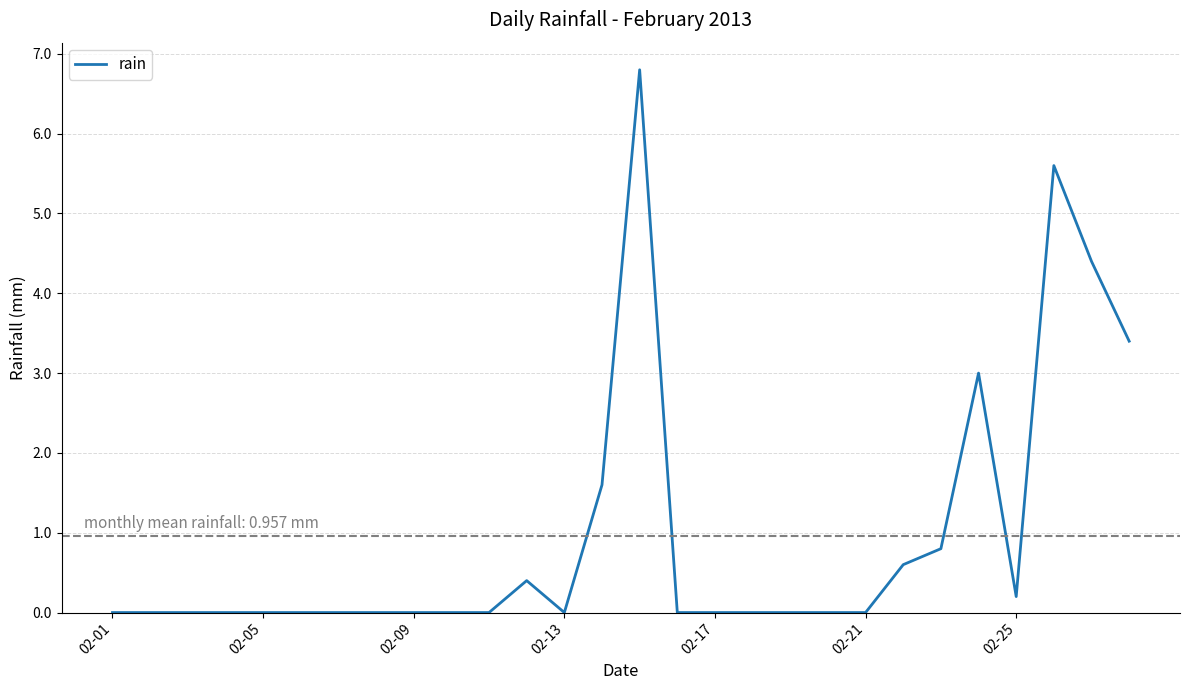

What is the greatest value displayed?

6.8